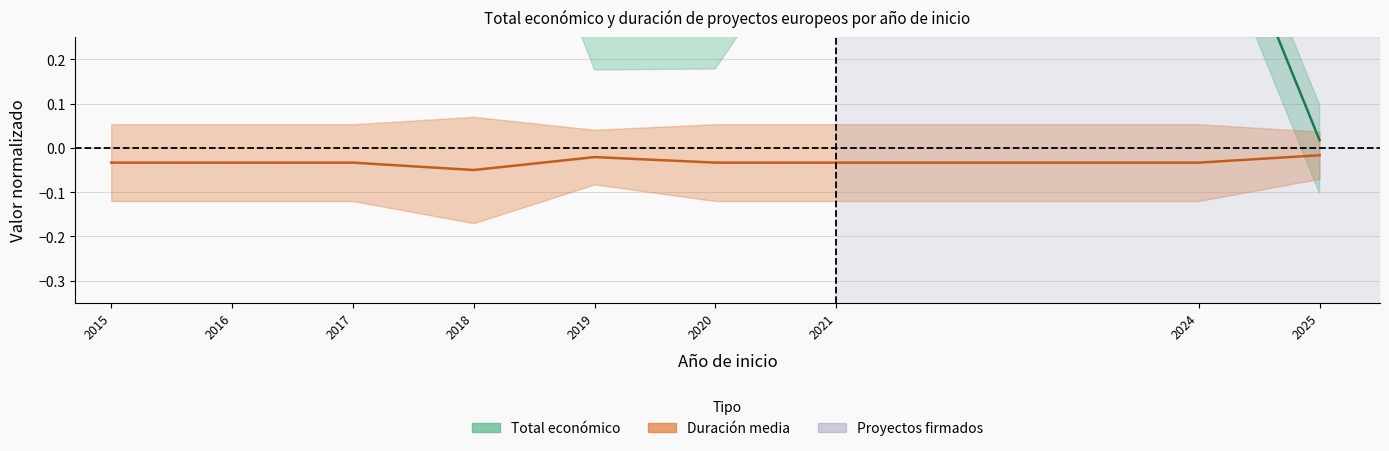

Reading left to right, what are all the values shown in this chart?

Total económico (media): 0.7	0.7	0.6	1.0	0.3	0.3	0.7	0.7	0.0
Duración media (línea): -0.0	-0.0	-0.0	-0.1	-0.0	-0.0	-0.0	-0.0	-0.0